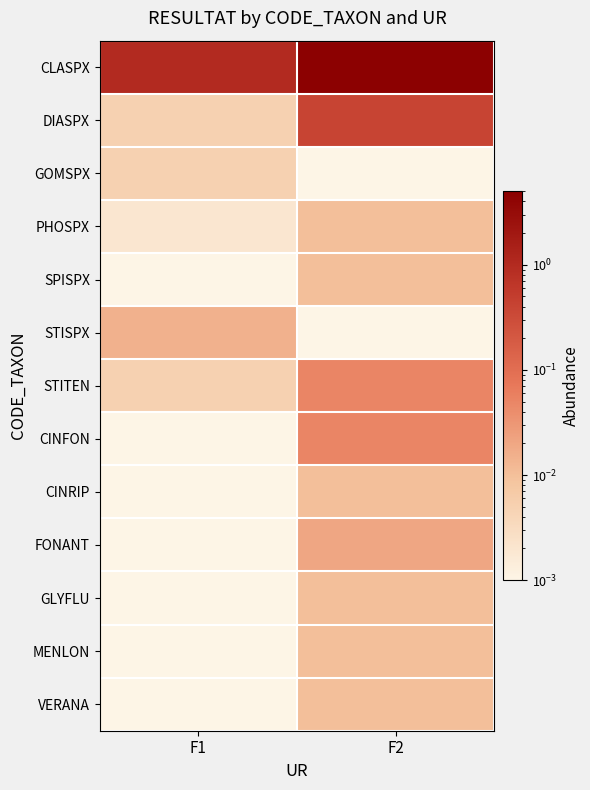

List the series in order of their peak value, highest first.

CLASPX, DIASPX, STITEN, CINFON, FONANT, STISPX, PHOSPX, SPISPX, CINRIP, GLYFLU, MENLON, VERANA, GOMSPX